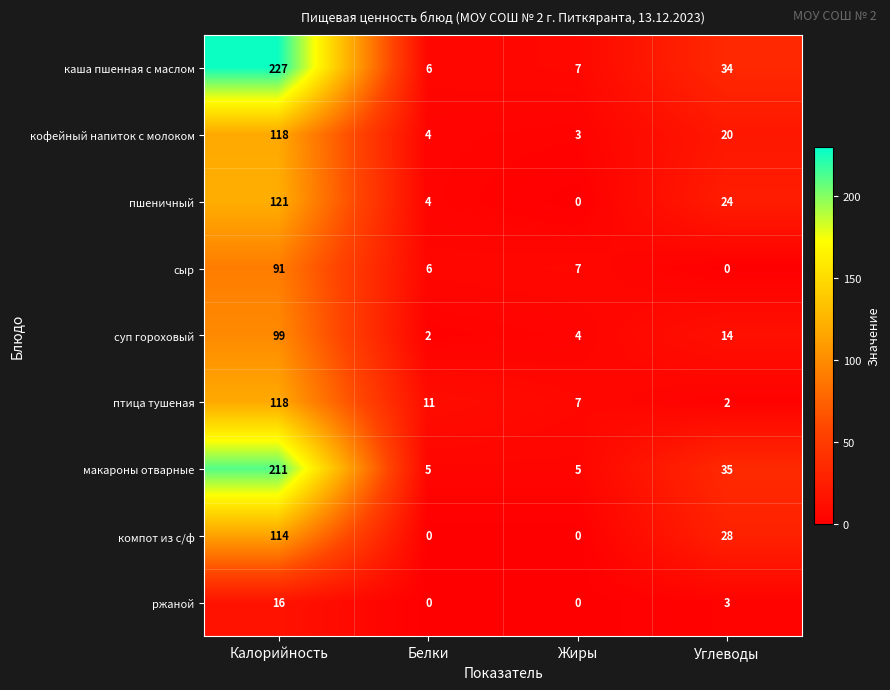

What is the approximate value of пшеничный at Углеводы, to the nearest 5?

25